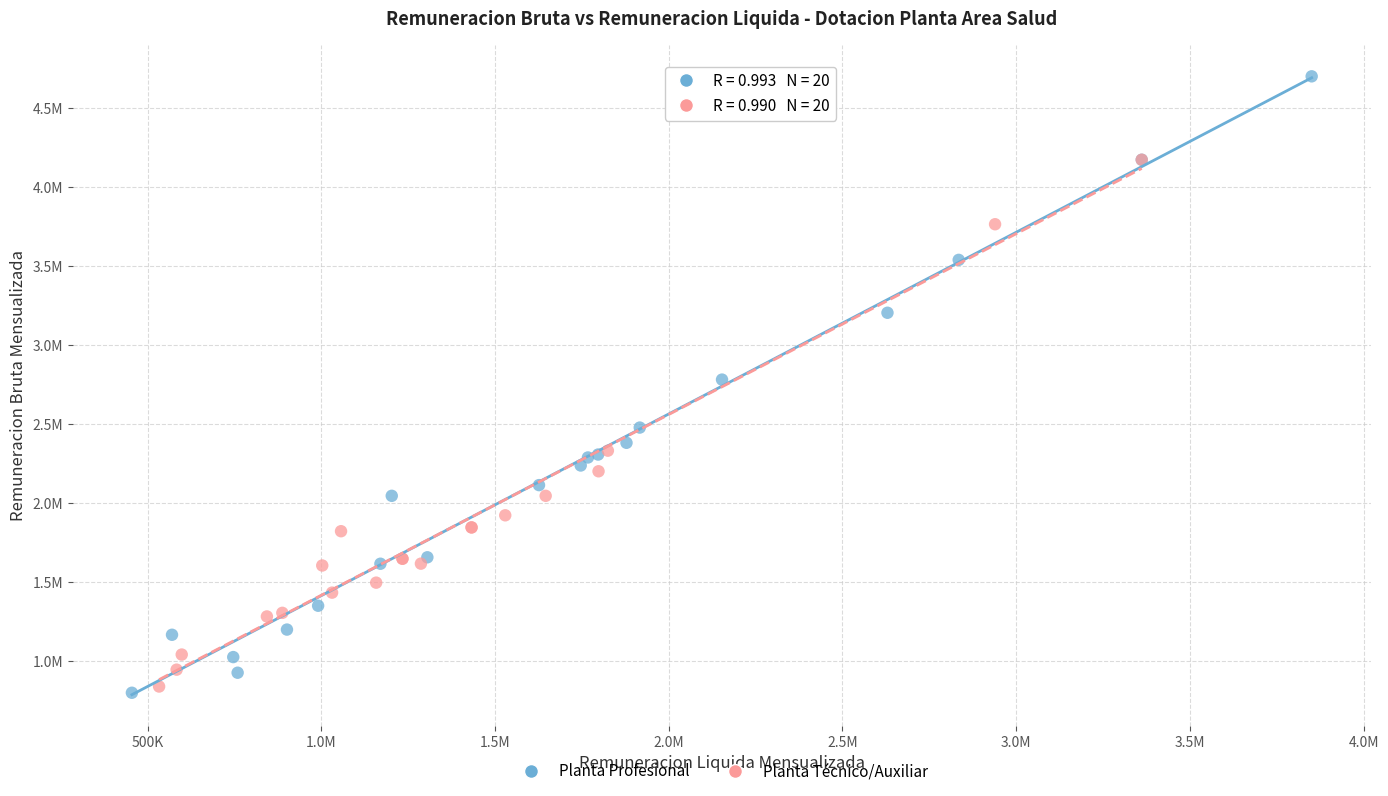

Which series has the largest Y range (max minus min)?

Planta Profesional